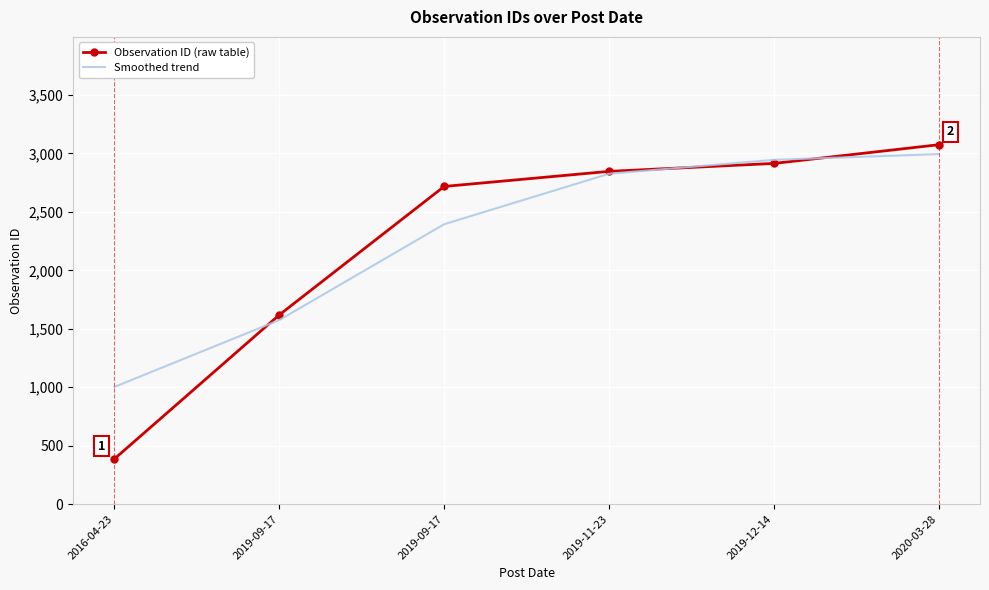

Where do Smoothed trend and Observation ID (raw table) first cross each other?

2016-04-23 and 2019-09-17